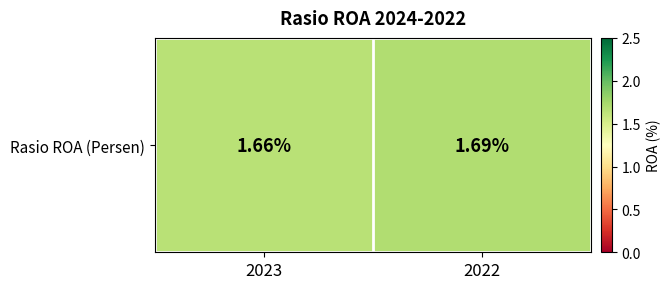

What is the sum of all values?

3.3